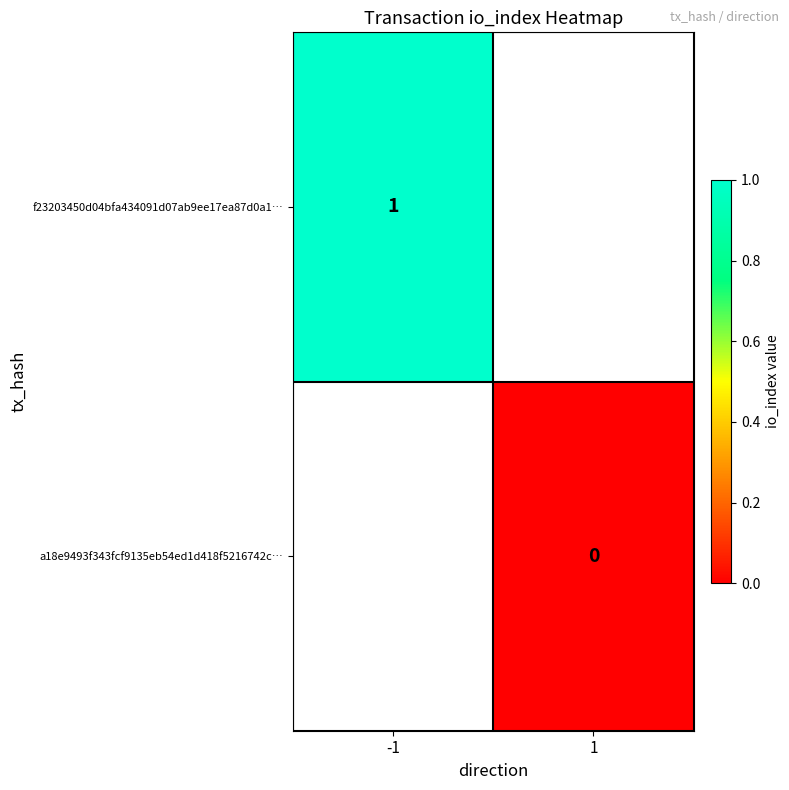

True or false: f23203450d04bfa434091d07ab9ee17ea87d0a1… has a value of 1 at -1.

True